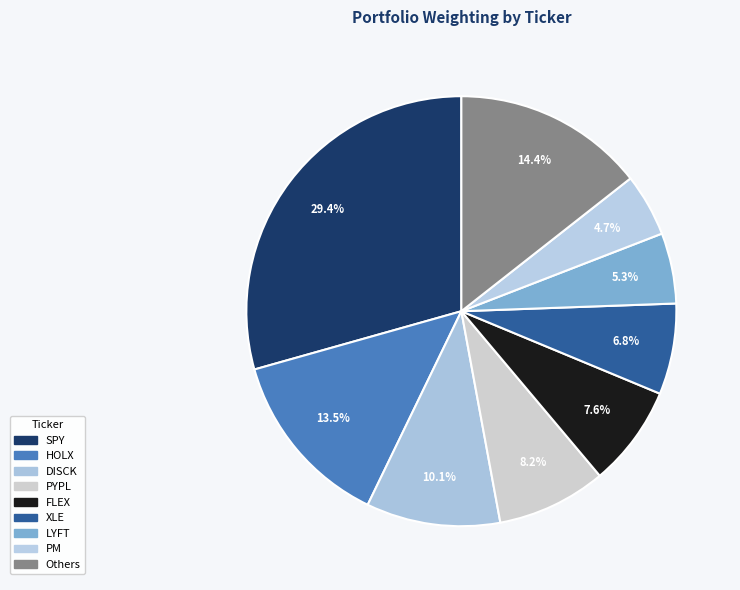

Is there a majority slice in this chart?

No